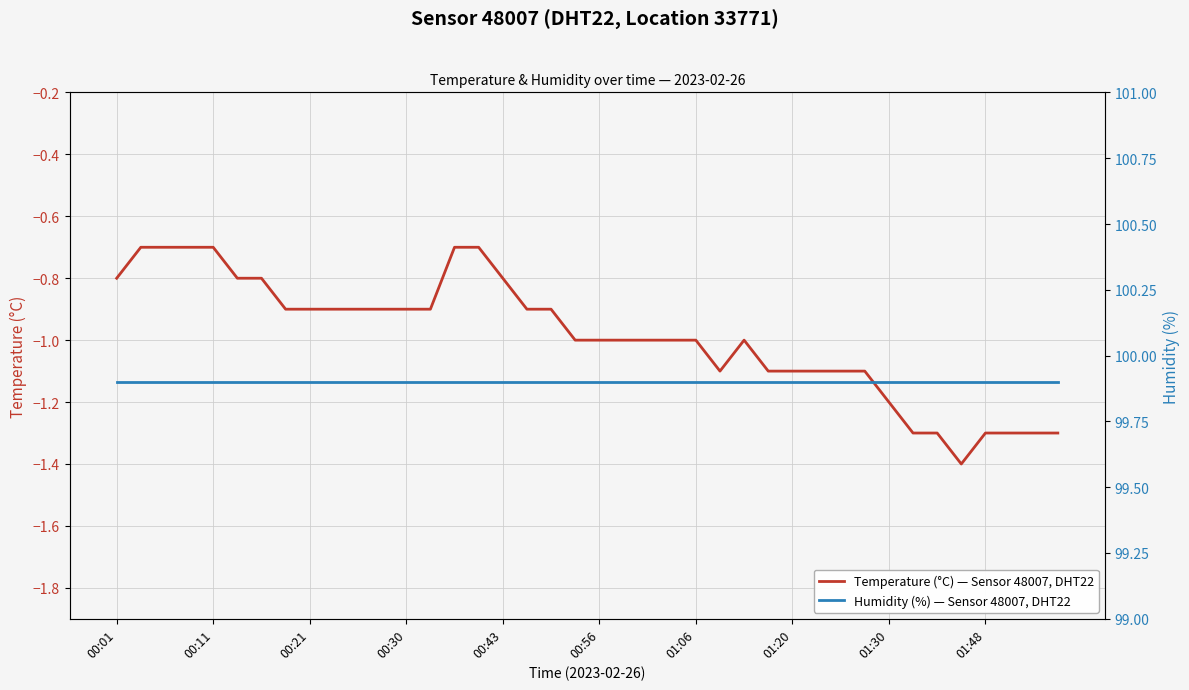

True or false: Humidity (%) — Sensor 48007, DHT22 has a value of 99.9 at 35.

True